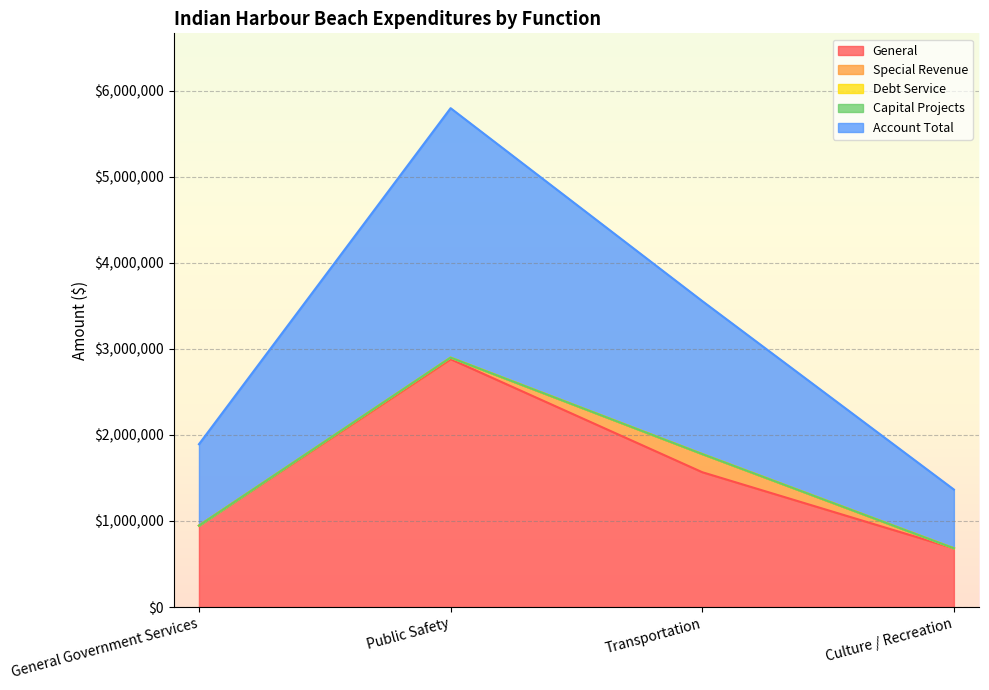

How many lines are shown in the chart?

5